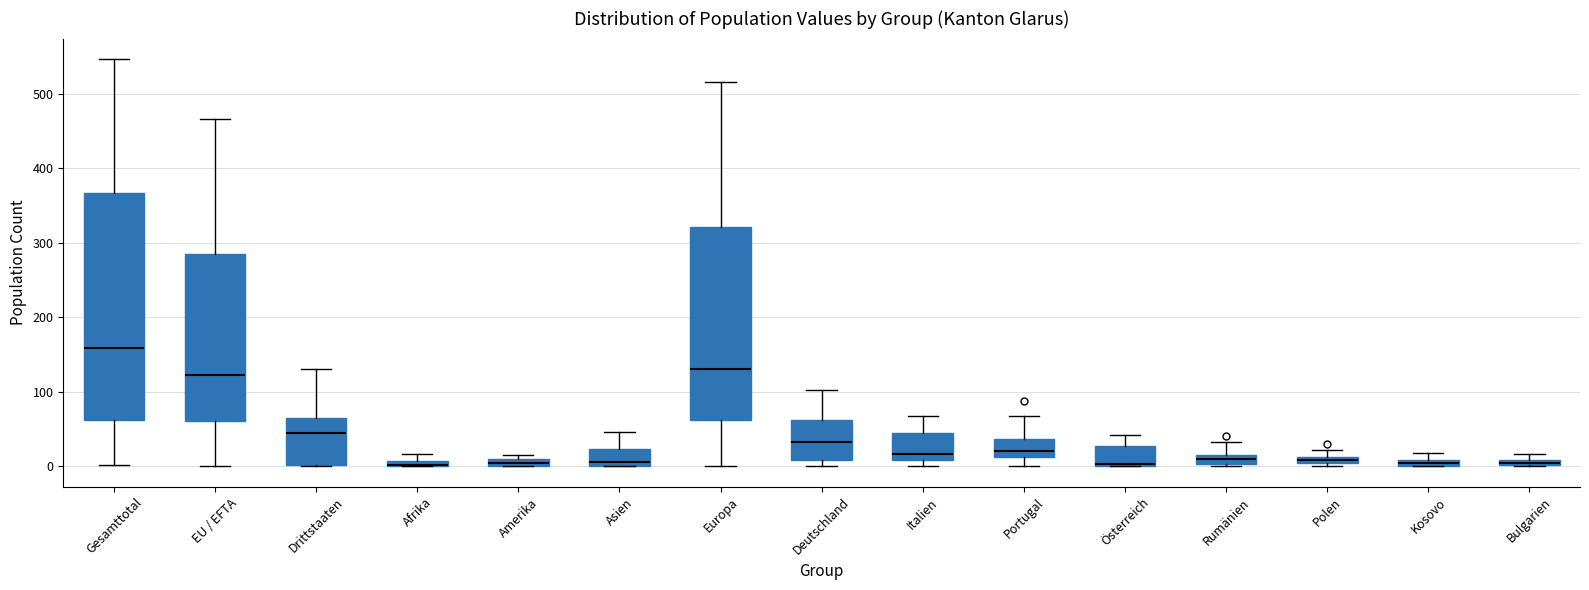

Where is the upper edge of the box for Afrika on the y-axis? The values are not printed on the chart, so give them approximately, as read against the axis.

10